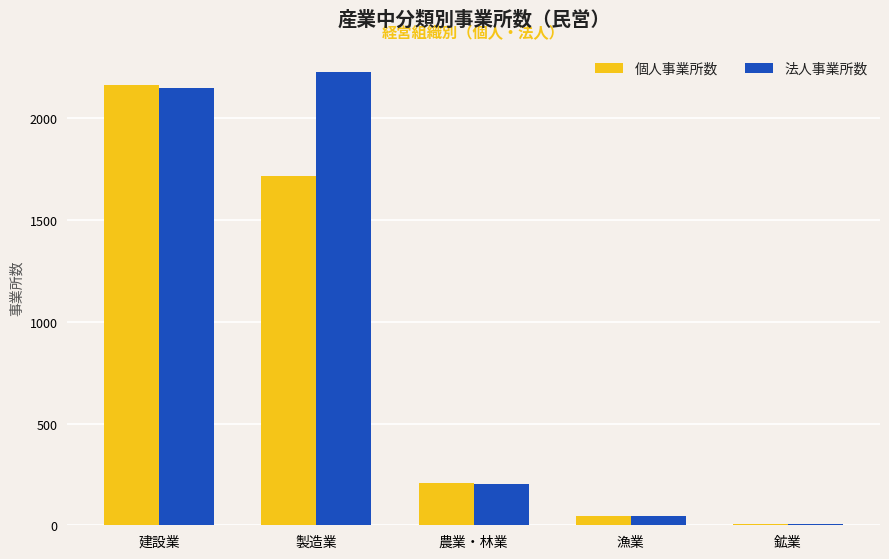

List the series in order of their overall mean, highest first.

法人事業所数, 個人事業所数